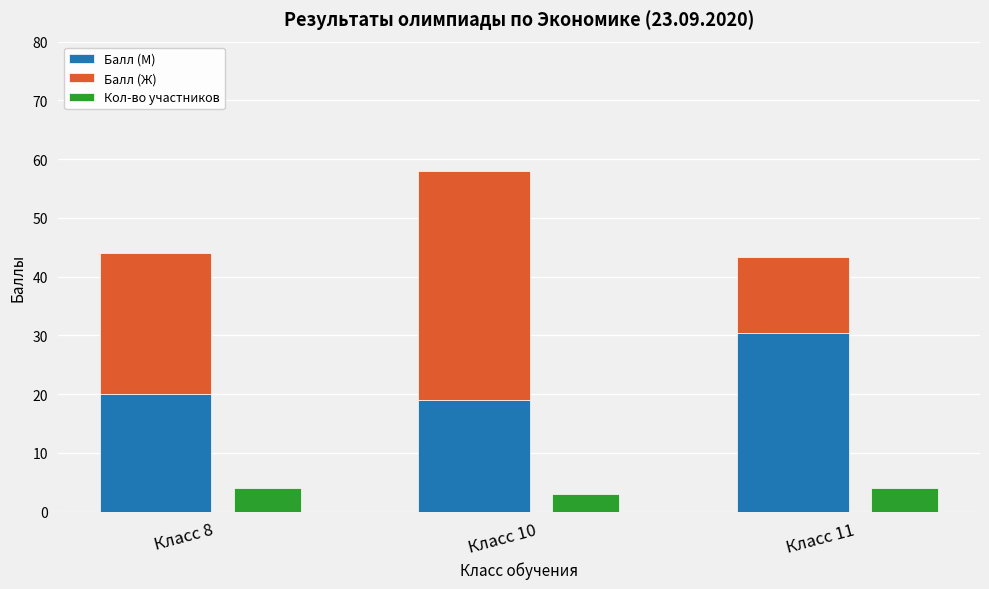

How many groups of bars are there?

3